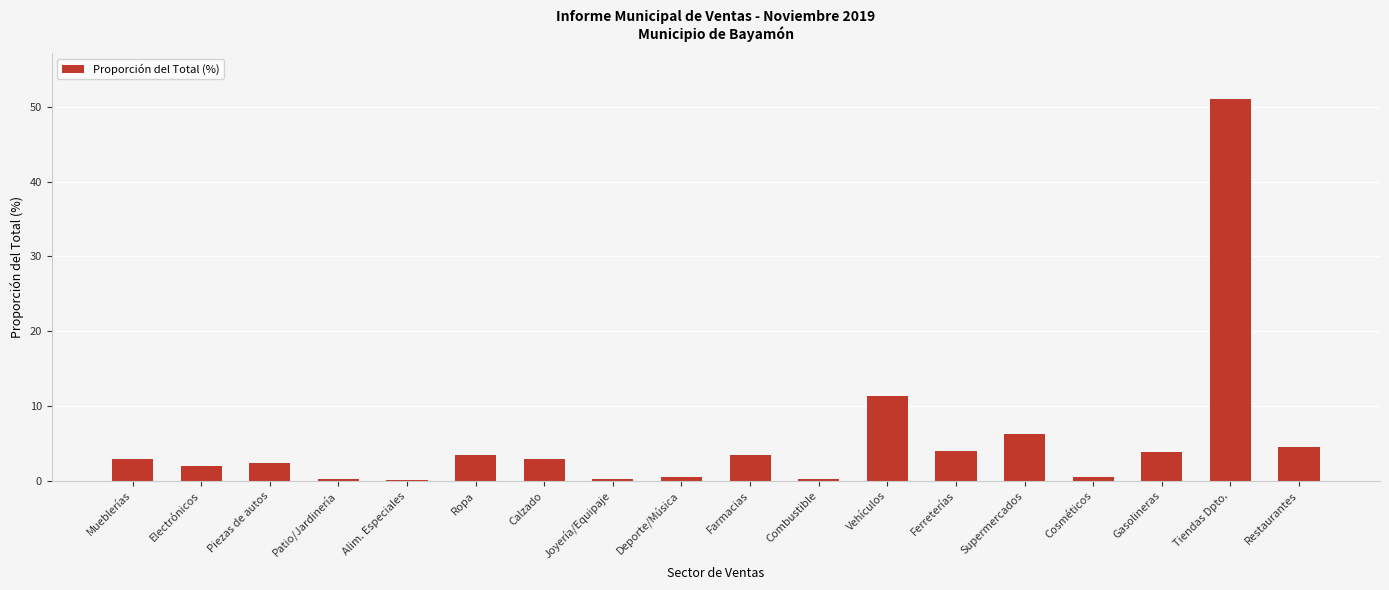

Between Gasolineras and Electrónicos, which is larger?

Gasolineras